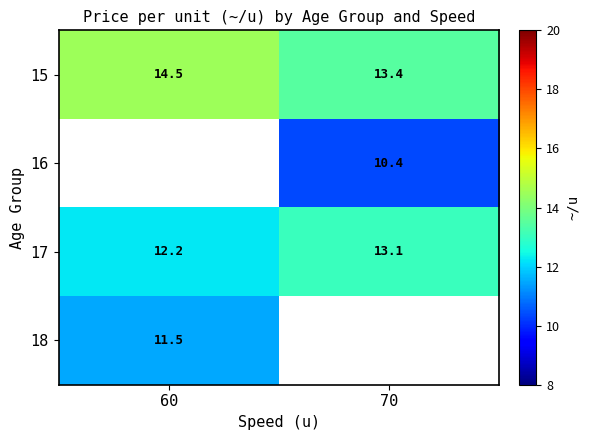

Which label corresponds to the smallest value in the chart?

70